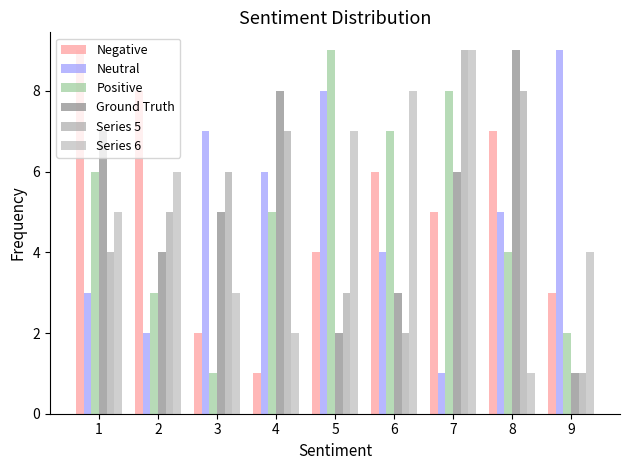

What is the difference between the highest and lowest values at 7?

8